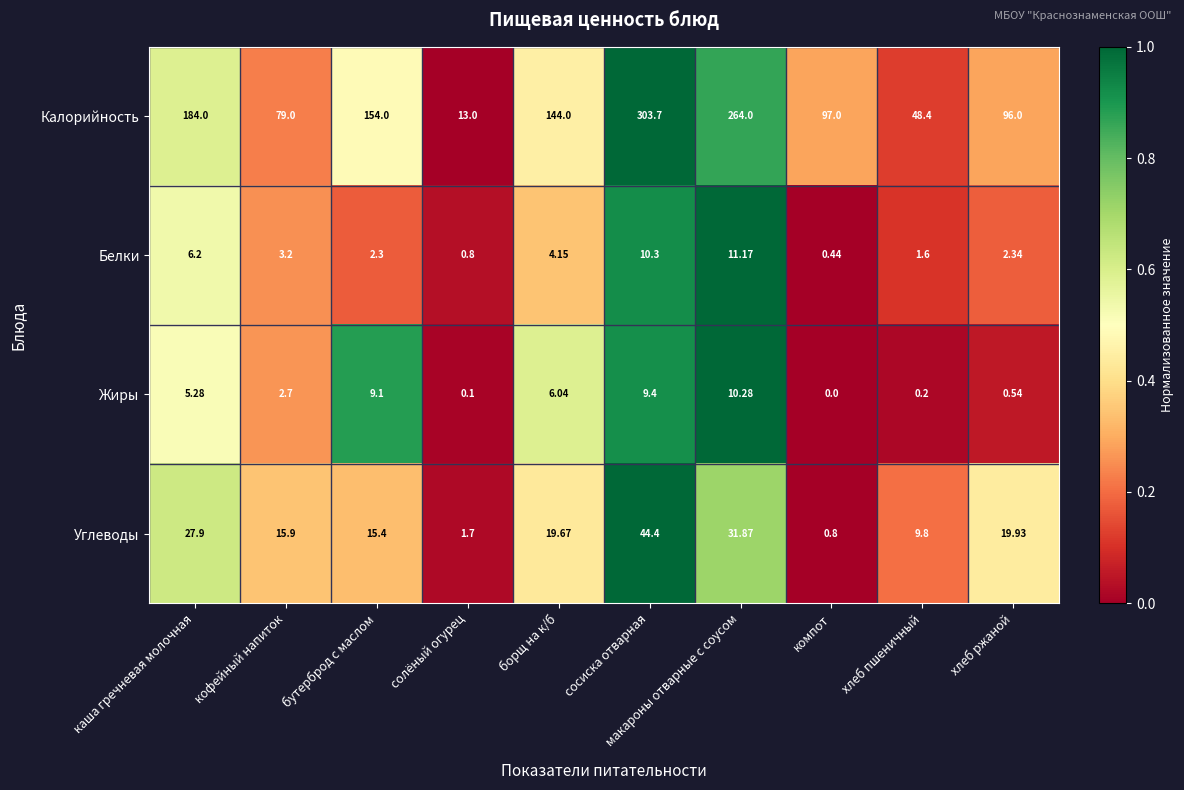

Where is Углеводы nearest to the value 22?

хлеб ржаной